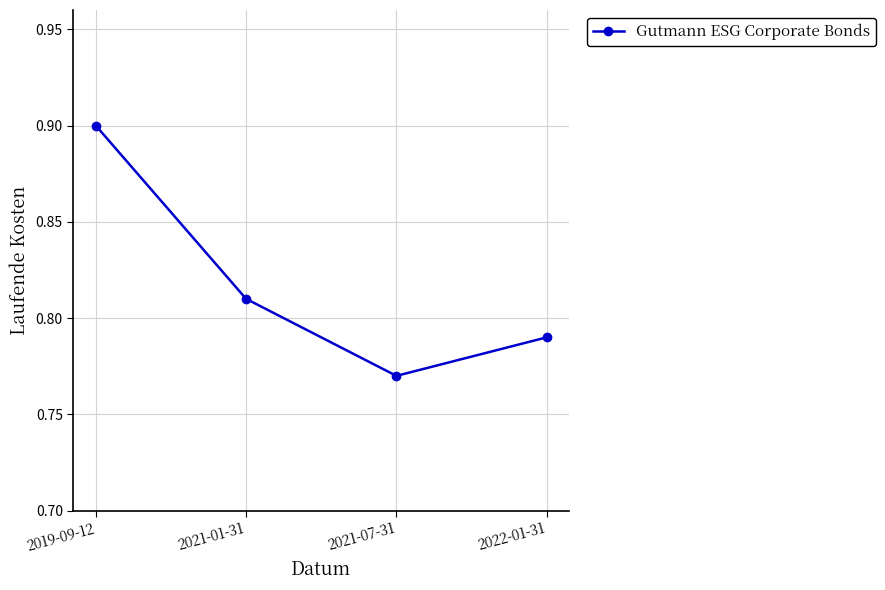

Rank the categories by value from lowest to highest.

2021-07-31, 2022-01-31, 2021-01-31, 2019-09-12